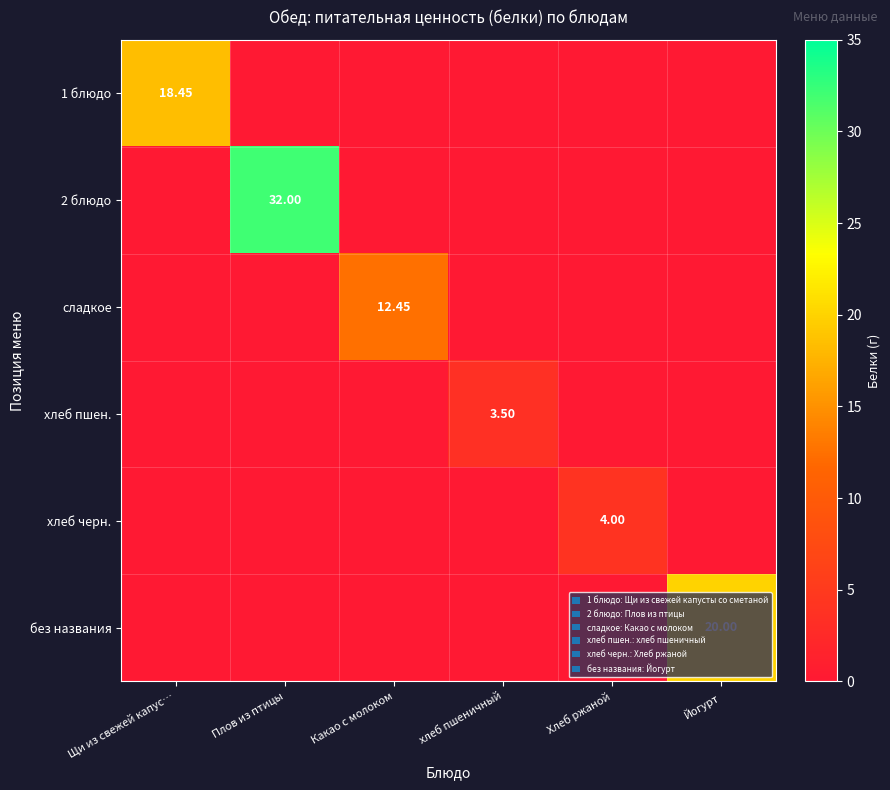

What is the spread (max minus min) of values at хлеб пшеничный?

3.5